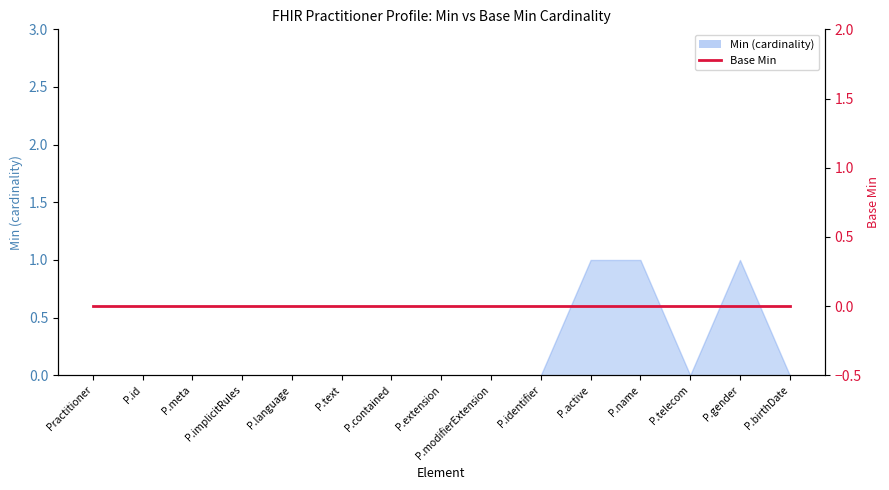

What is the label of the 5th point from the right?

P.active